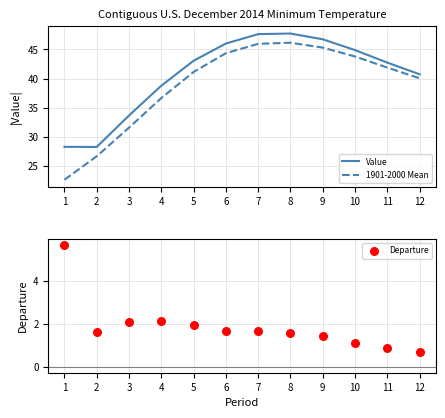

Which series contains the lowest Y value?

Departure